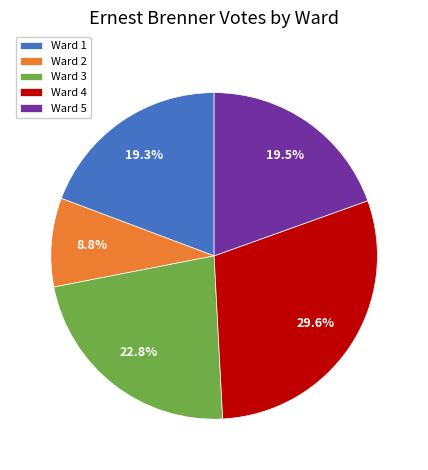

Does any single category account for the majority?

No